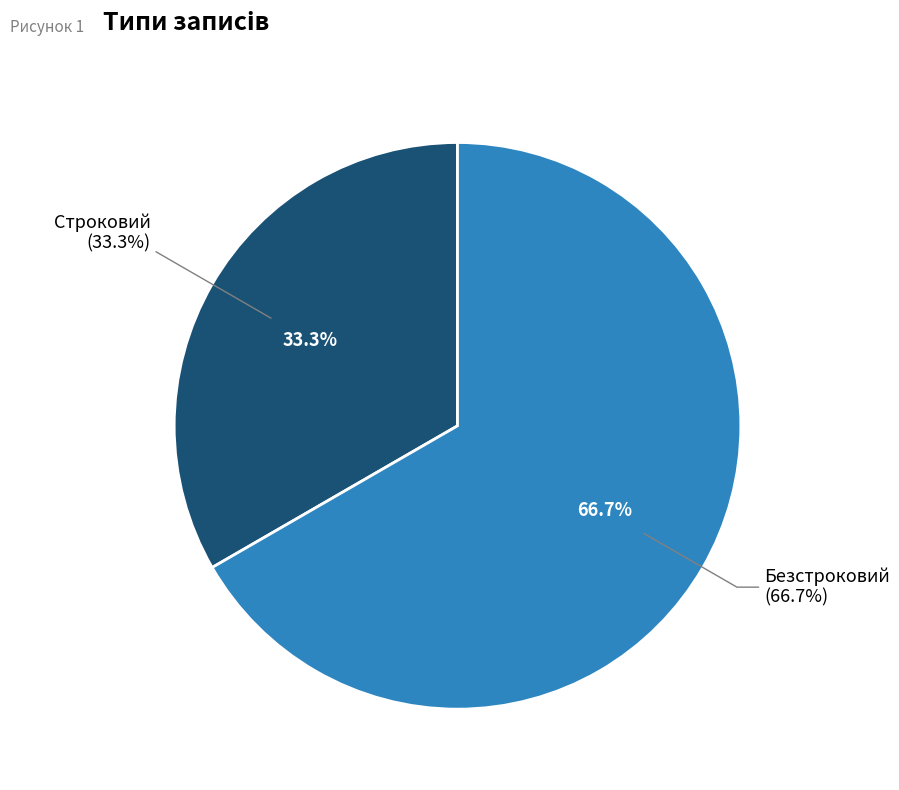

What is the smallest slice in the pie chart?

Строковий